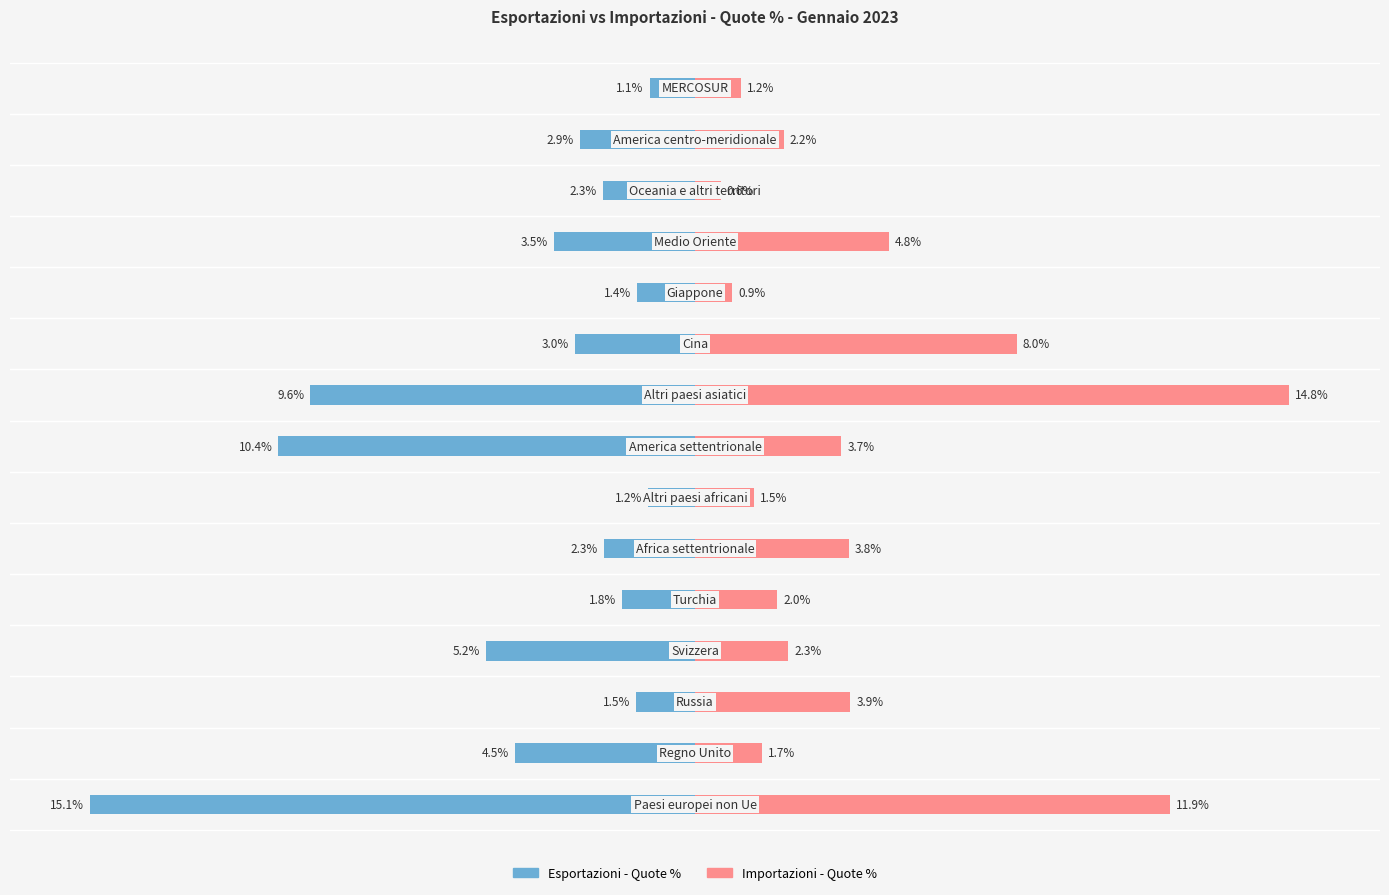

What is the lowest value of the Esportazioni - Quote % series?

-15.1